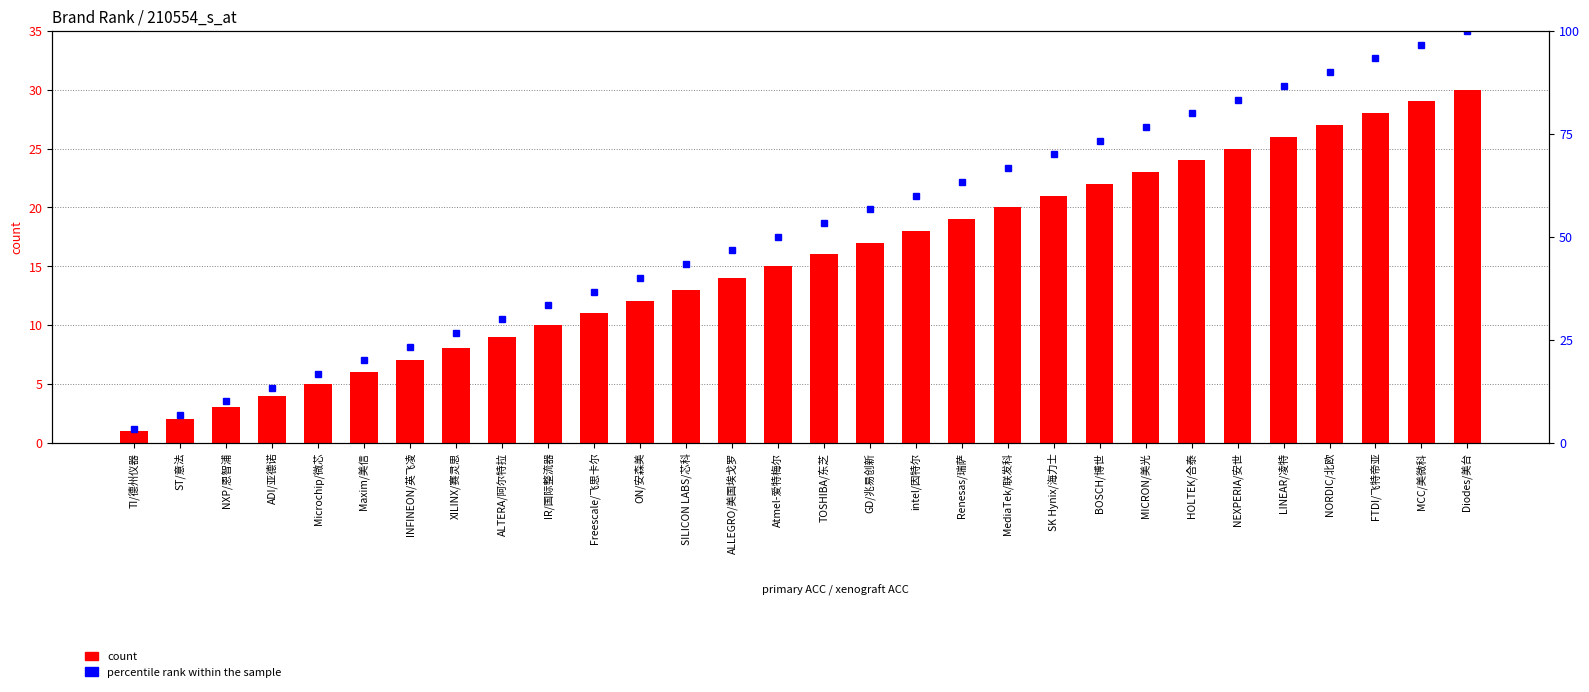

What position from the left is intel/因特尔?

18